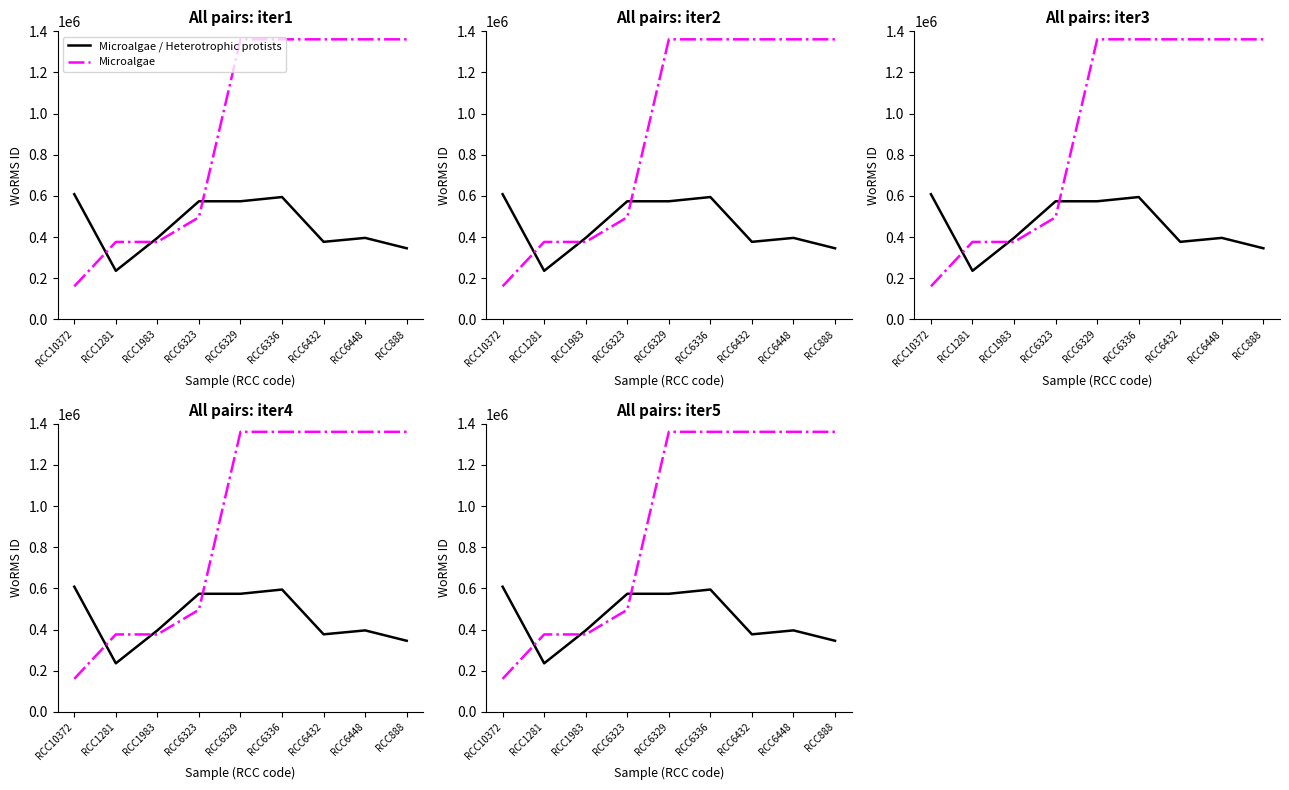

Rank the categories by Microalgae value from highest to lowest.

RCC6329, RCC6448, RCC6336, RCC6432, RCC888, RCC6323, RCC1281, RCC1983, RCC10372